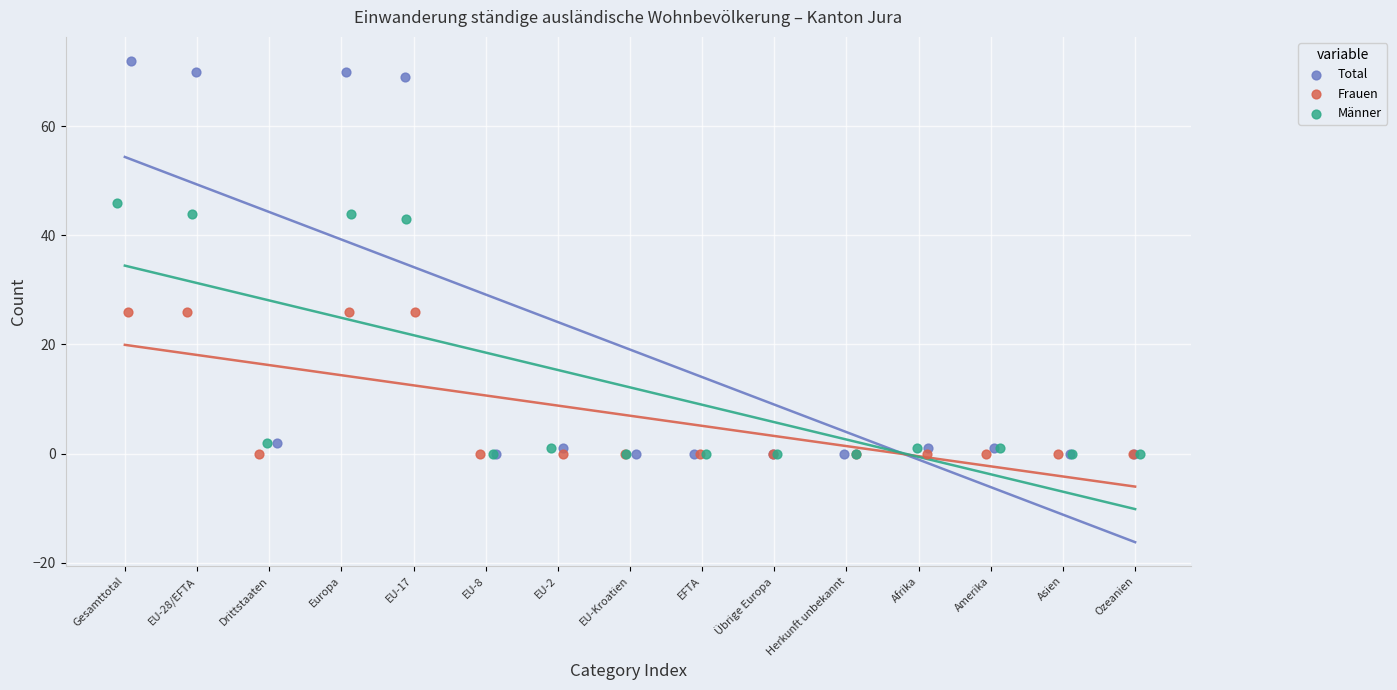

Which series has the widest spread of Y values?

Total